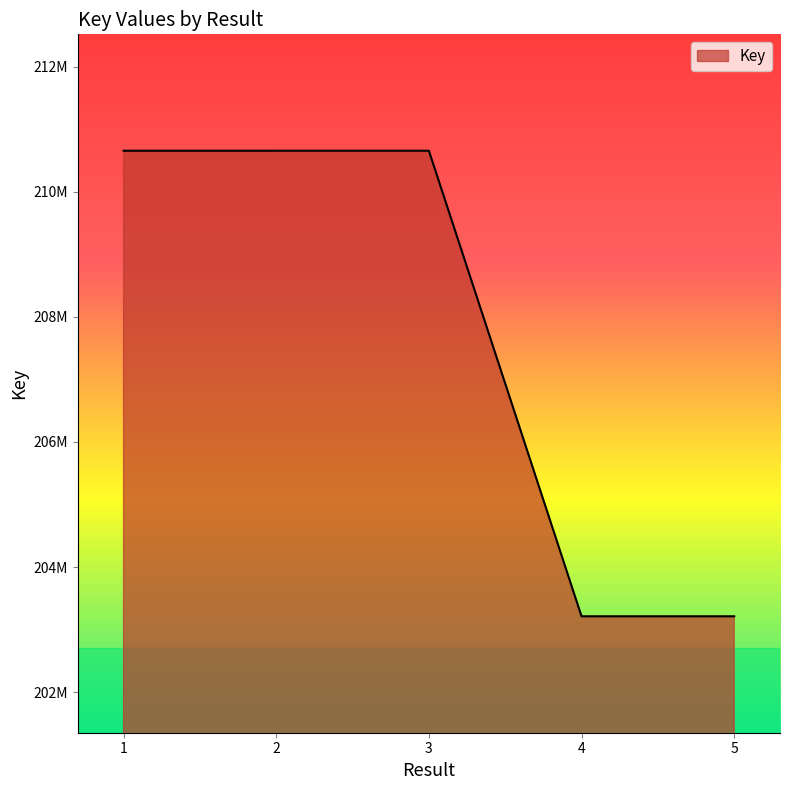

Reading right to left, transcribe all the data shown in this chart.

5=203211853	4=203211812	3=210655041	2=210654959	1=210655000